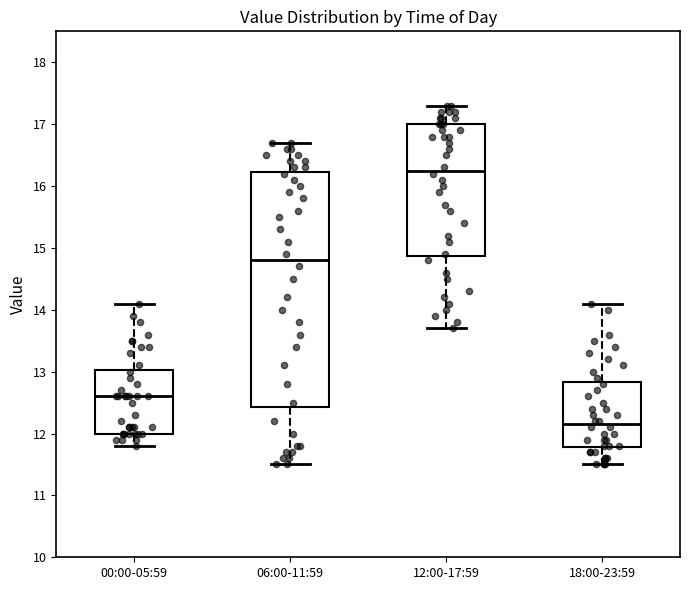

Reading left to right, transcribe this box plot: for each box, give where its median line is, the range the box spans, and where its two whiskers end, as read against the y-axis. The values are not printed on the chart, so give them approximately, as read against the axis.

00:00-05:59: median 12.6, box 12.0 to 13.0, whiskers 11.8 to 14.1
06:00-11:59: median 14.8, box 12.4 to 16.2, whiskers 11.5 to 16.7
12:00-17:59: median 16.3, box 14.9 to 17.0, whiskers 13.7 to 17.3
18:00-23:59: median 12.2, box 11.8 to 12.8, whiskers 11.5 to 14.1